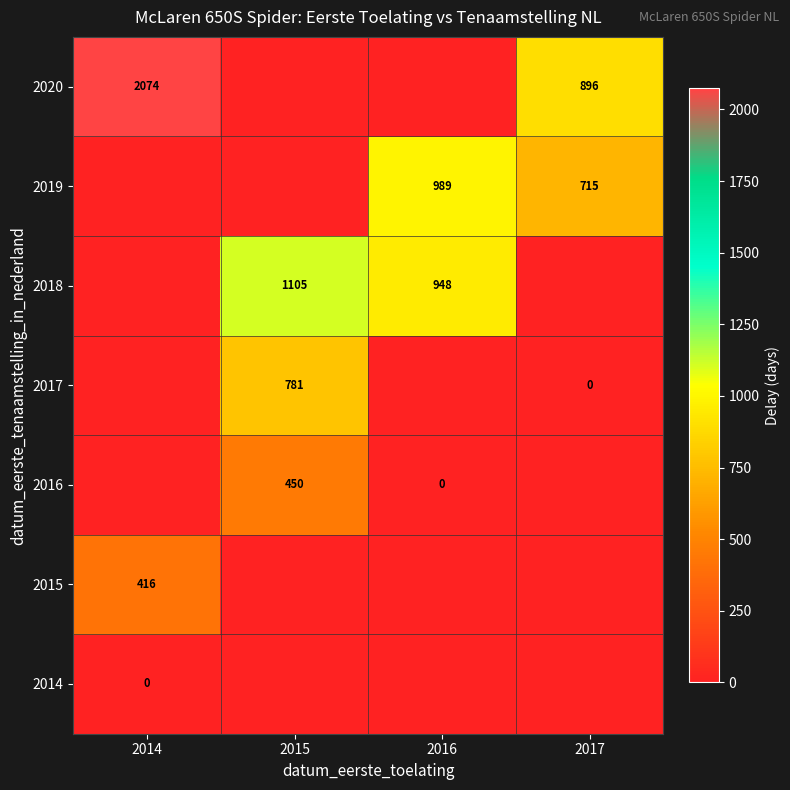

What is the difference between the 2016 values at 2015 and 2016?

450